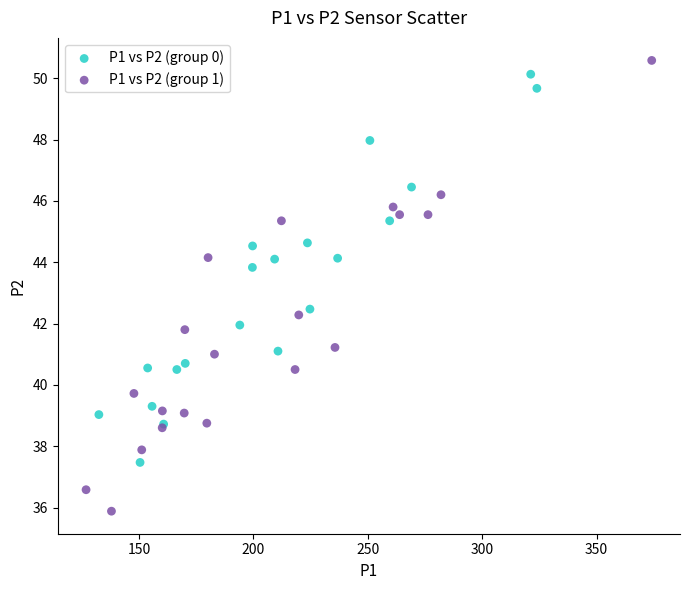

Which series contains the lowest Y value?

P1 vs P2 (group 1)